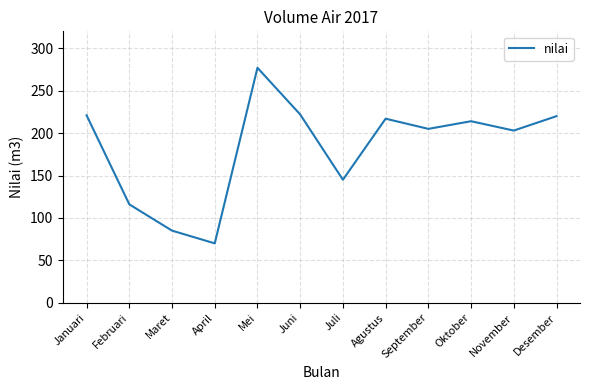

Is it true that the value at Juni is 222?

True